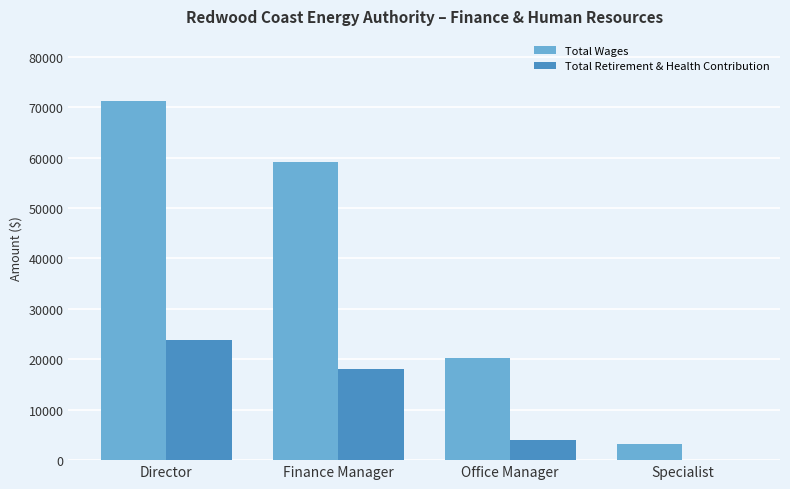

How many groups of bars are there?

4